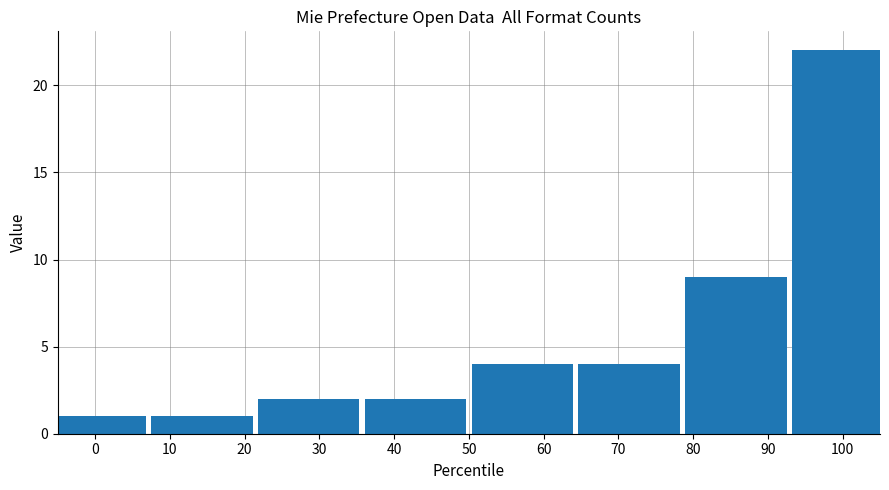

Reading left to right, what are all the values shown in this chart?

0=1	10=1	30=2	40=2	60=4	70=4	90=9	100=22